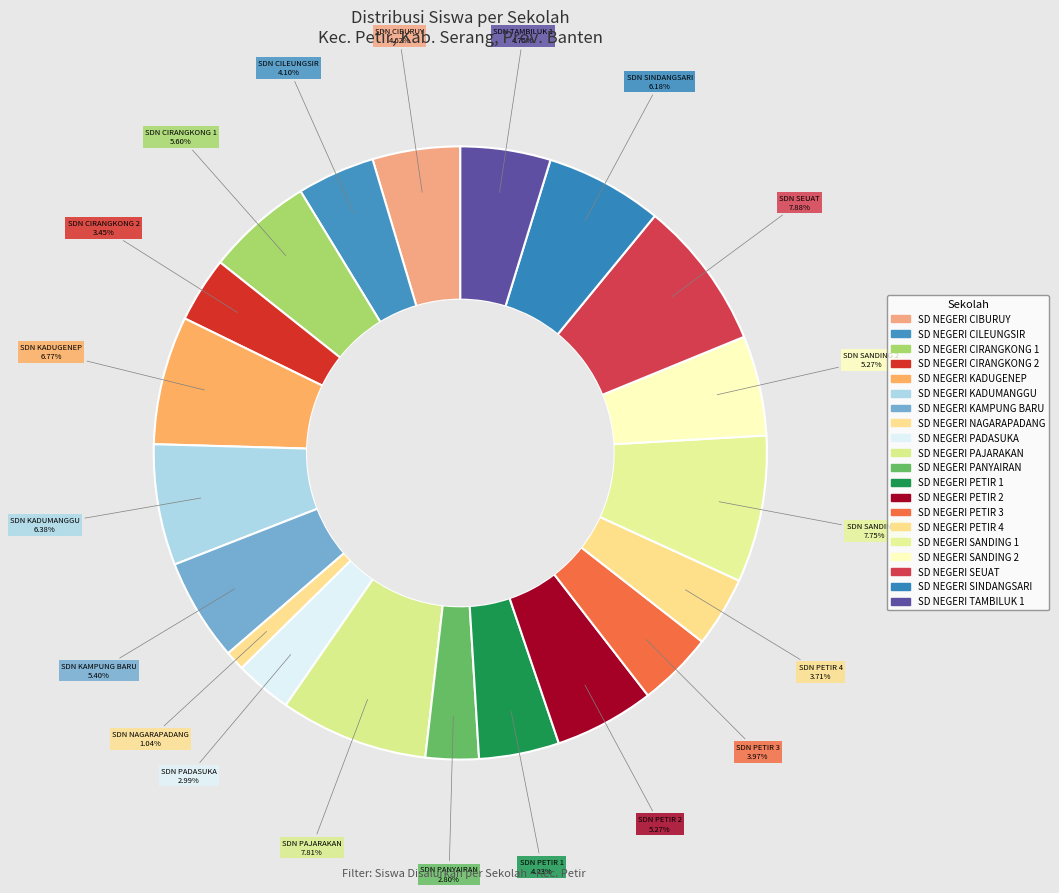

Which slice is the smallest?

SD NEGERI NAGARAPADANG